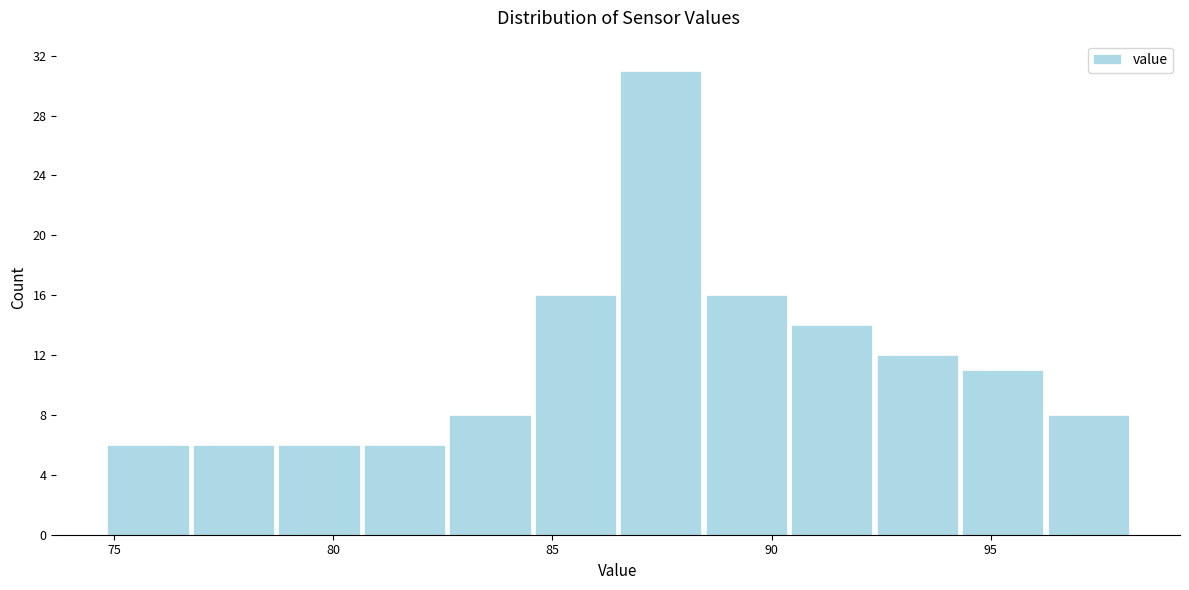

Read against the x-axis, roughly where is the centre of the tallest bar?

87.5